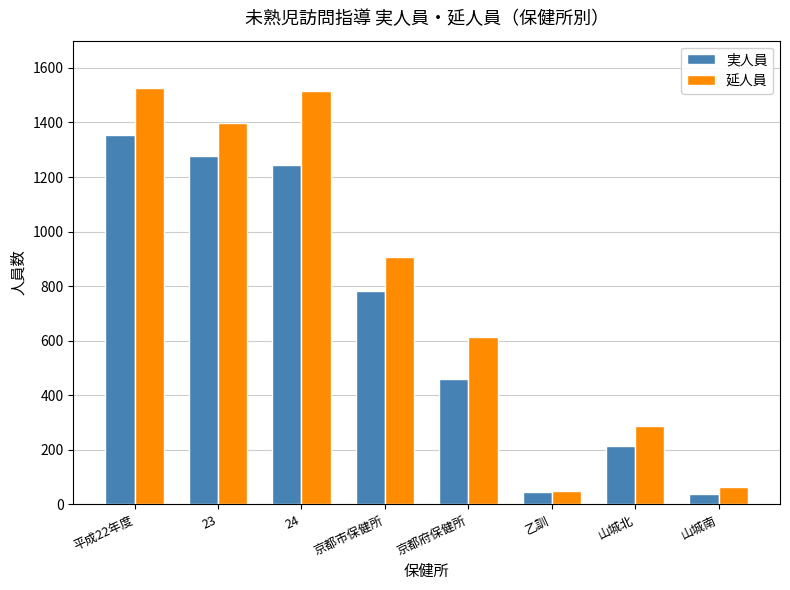

What is the label of the 4th bar from the left?

京都市保健所